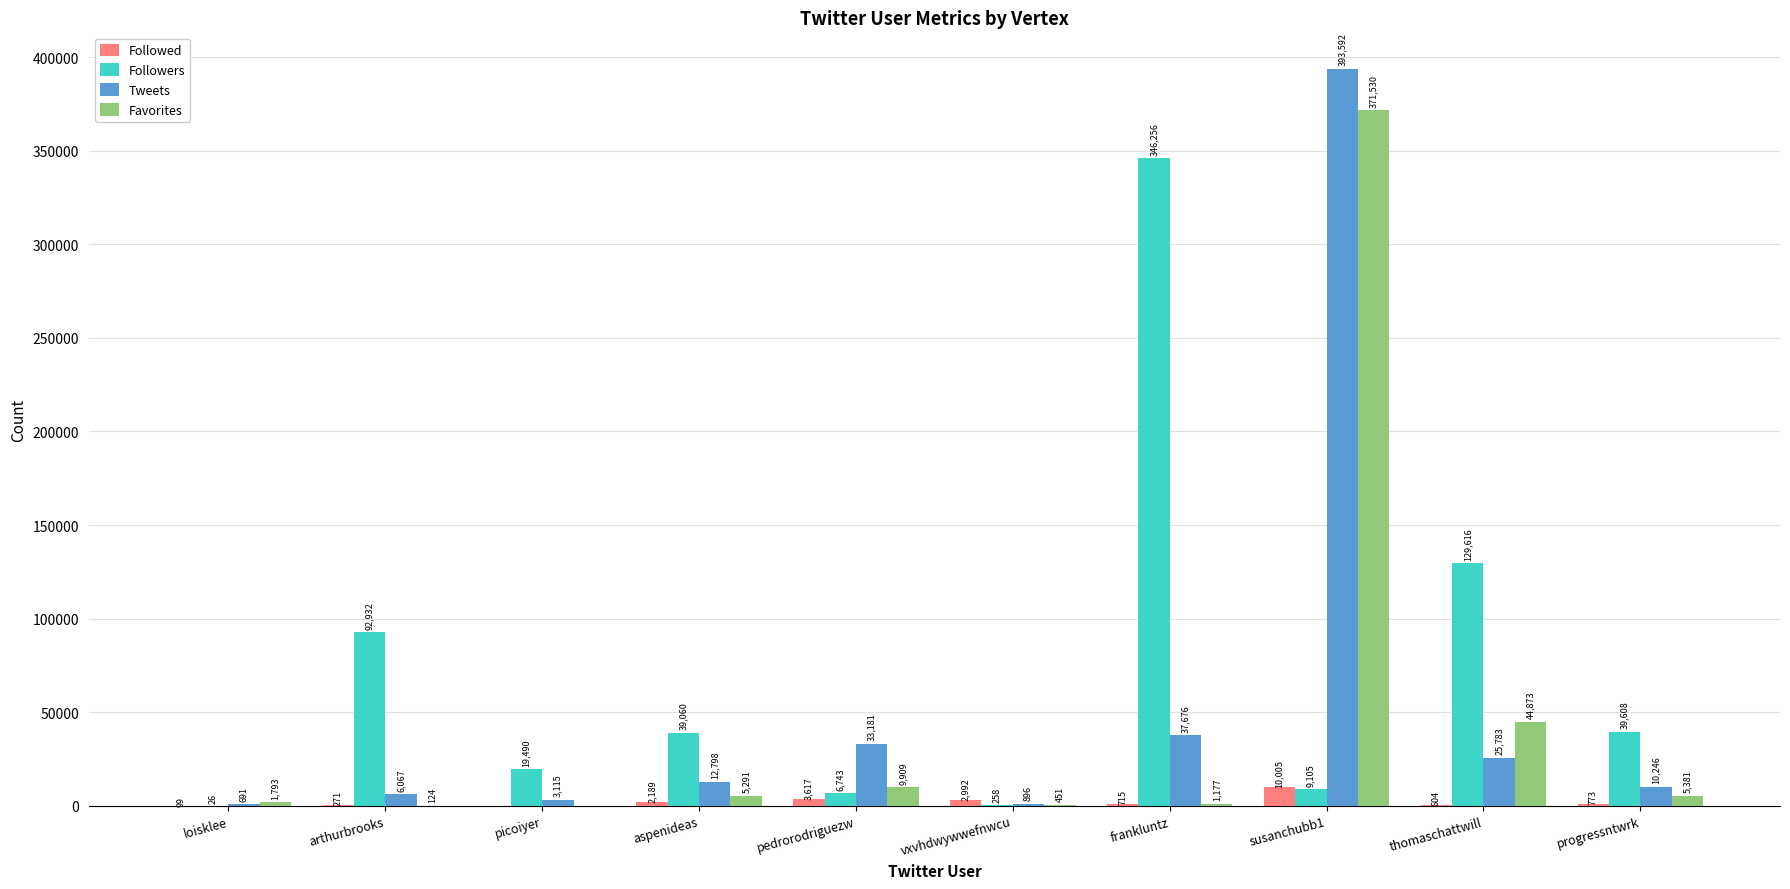

Reading right to left, transcribe all the data shown in this chart.

Followed: 773	604	10005	715	2992	3617	2189	0	271	99
Followers: 39608	129616	9105	346256	258	6743	39060	19490	92932	26
Tweets: 10246	25783	393592	37676	896	33181	12798	3115	6067	691
Favorites: 5381	44873	371530	1177	451	9909	5291	0	124	1793